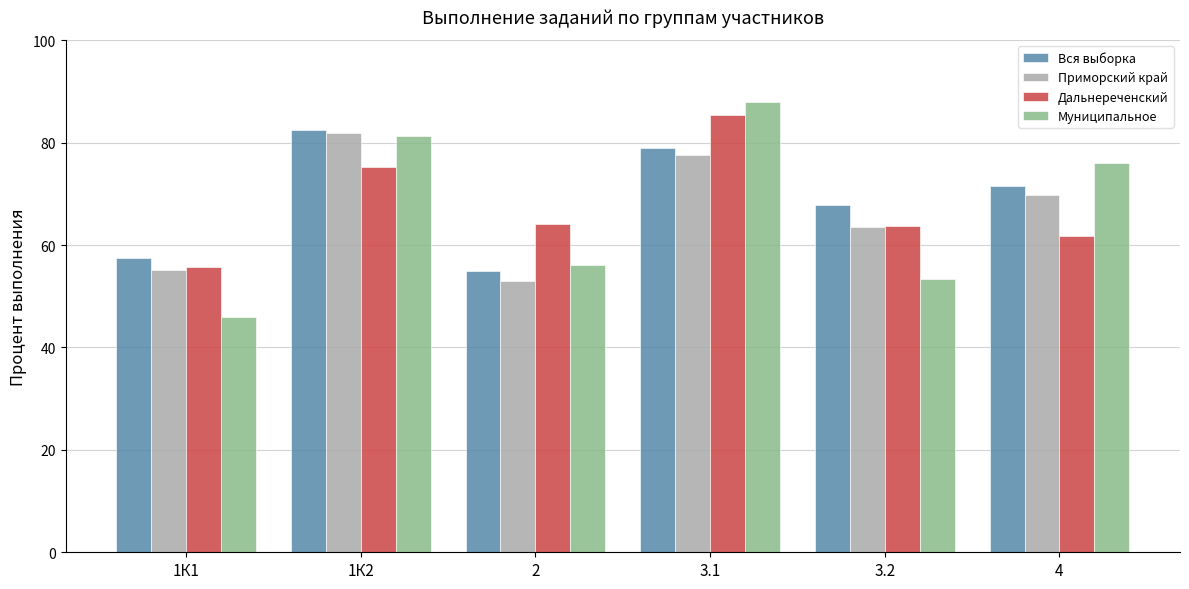

What position from the right is 3.2?

2